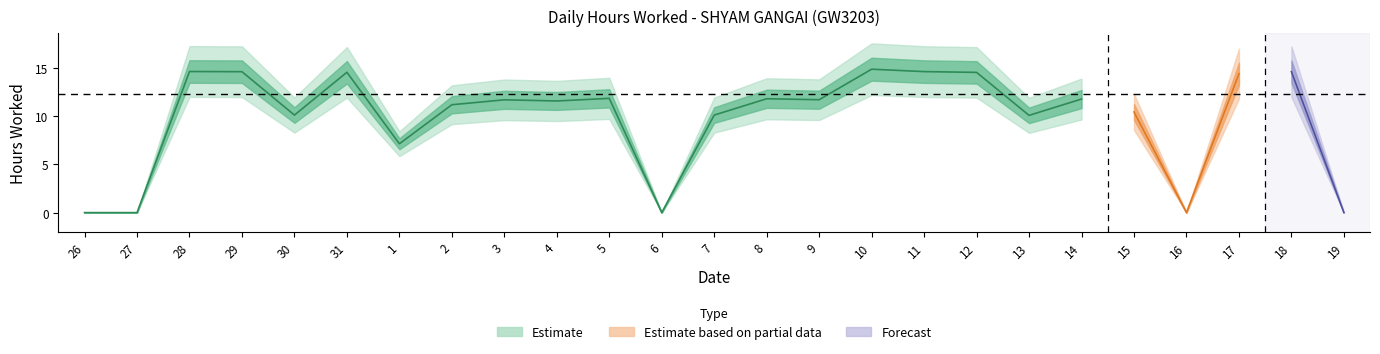

What is the label of the 2nd point from the right?

18